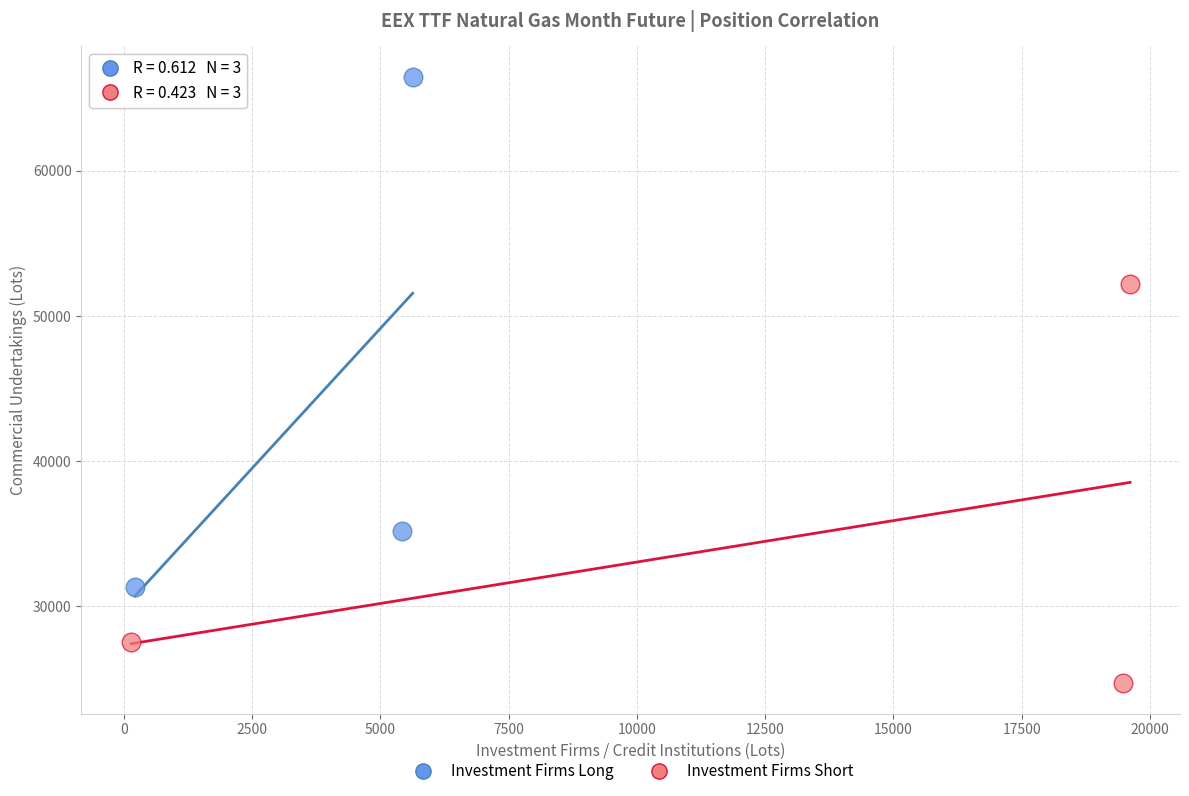

Which series has the widest spread of Y values?

Investment Firms Long